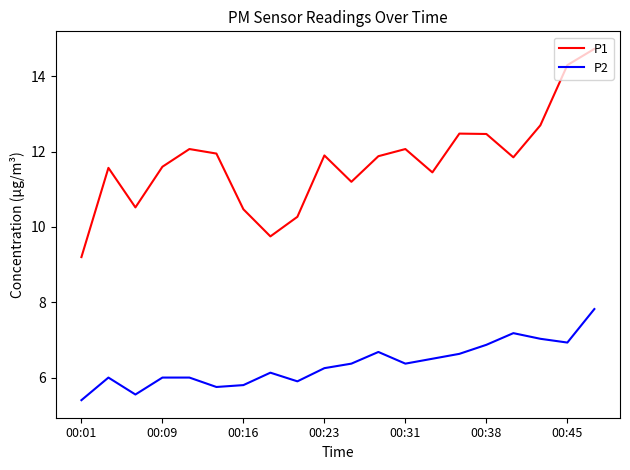

What is the average value of the P2 series?

6.4